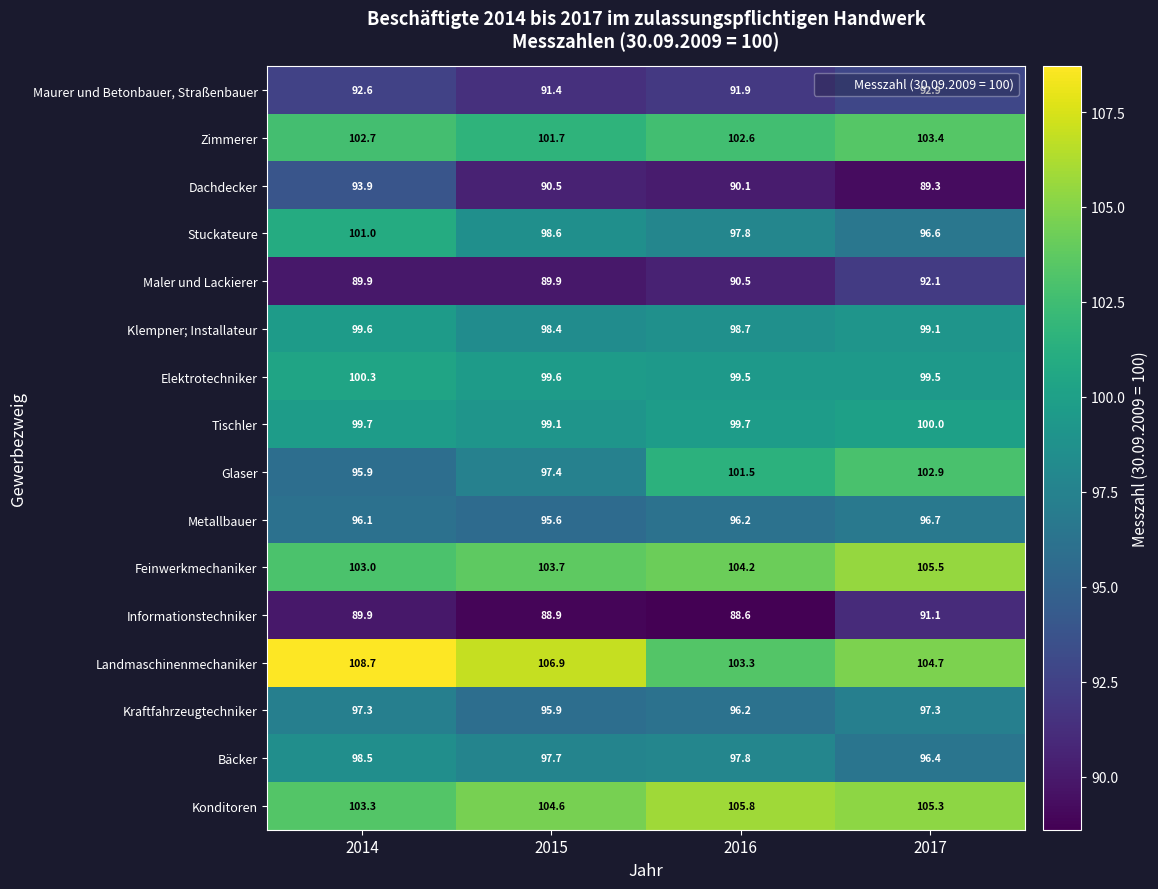

Which series has the largest total across all categories?

Landmaschinenmechaniker